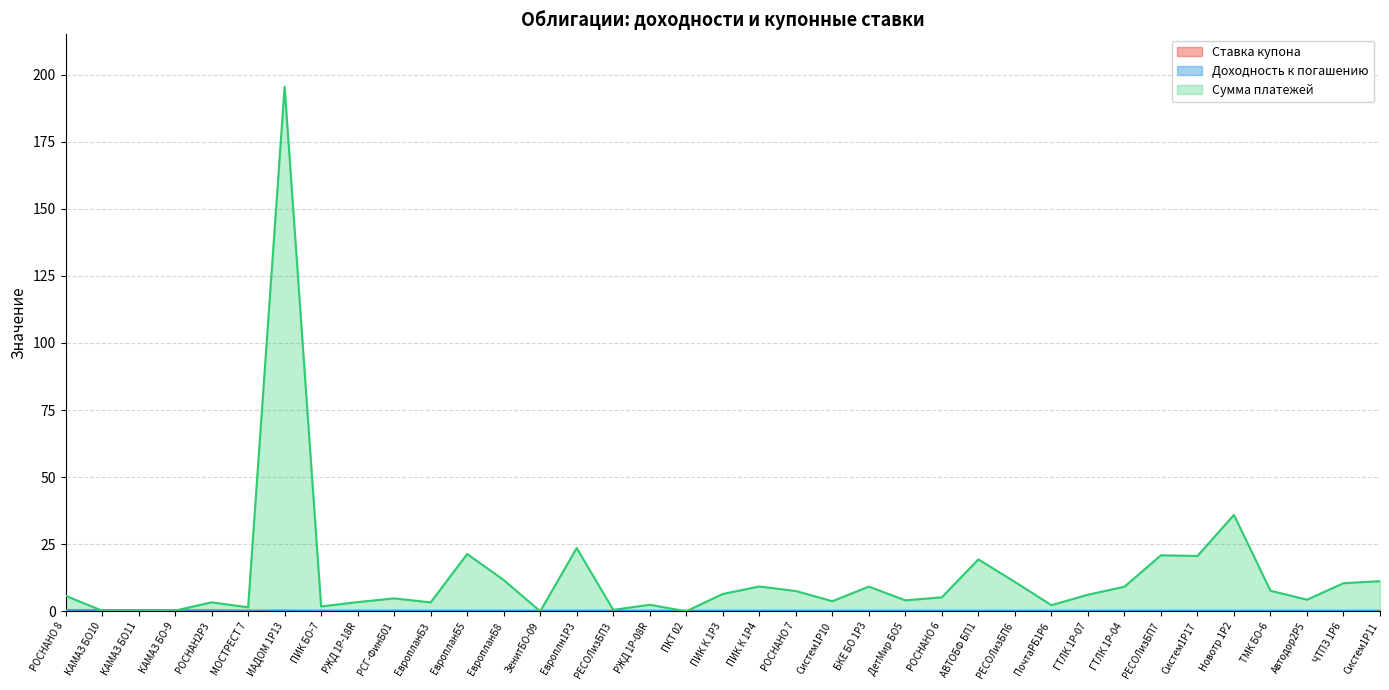

Read the Доходность к погашению value at ПИК К 1P4.

0.2